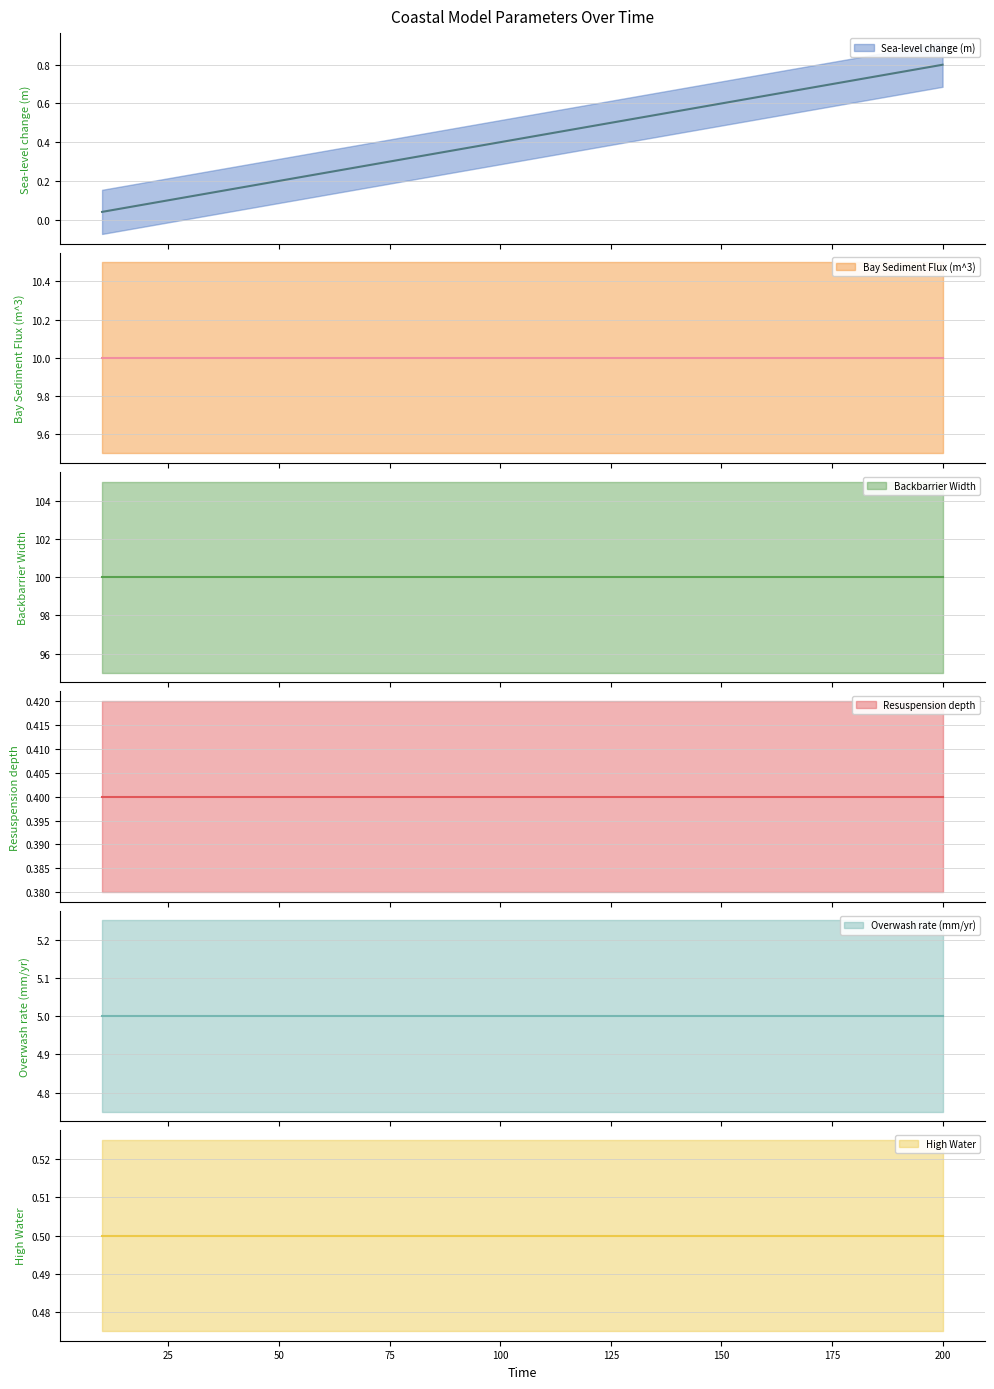

At which label is High Water closest to 0?

10